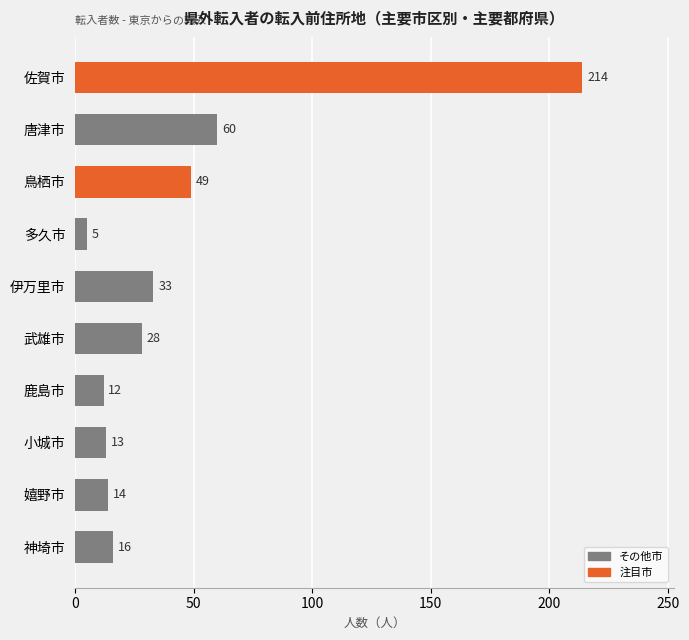

What is the difference between the maximum and minimum values?

209